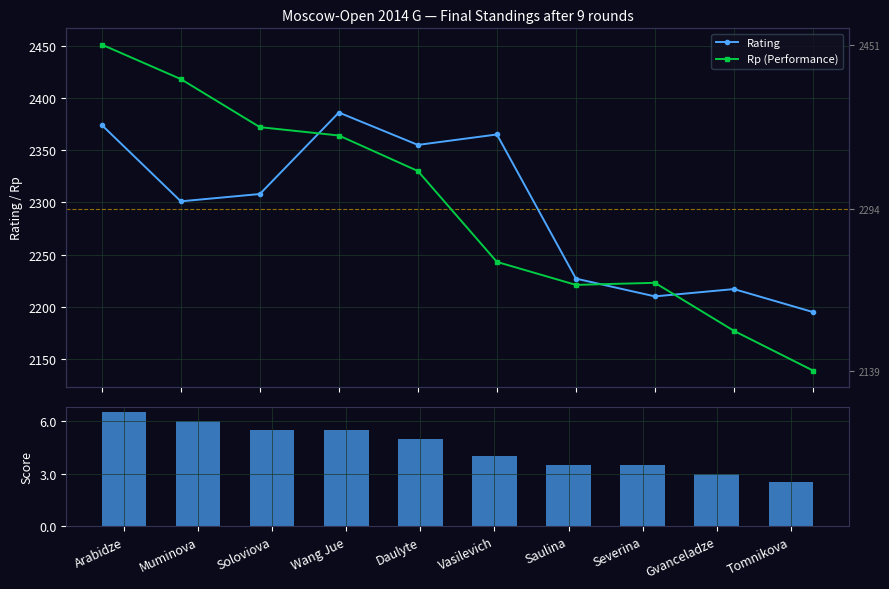

Reading left to right, extract all data points from this chart.

Rating: 2374.0	2301.0	2308.0	2386.0	2355.0	2365.0	2227.0	2210.0	2217.0	2195.0
Rp (Performance): 2451.0	2418.0	2372.0	2364.0	2330.0	2243.0	2221.0	2223.0	2177.0	2139.0
Score: 6.5	6.0	5.5	5.5	5.0	4.0	3.5	3.5	3.0	2.5